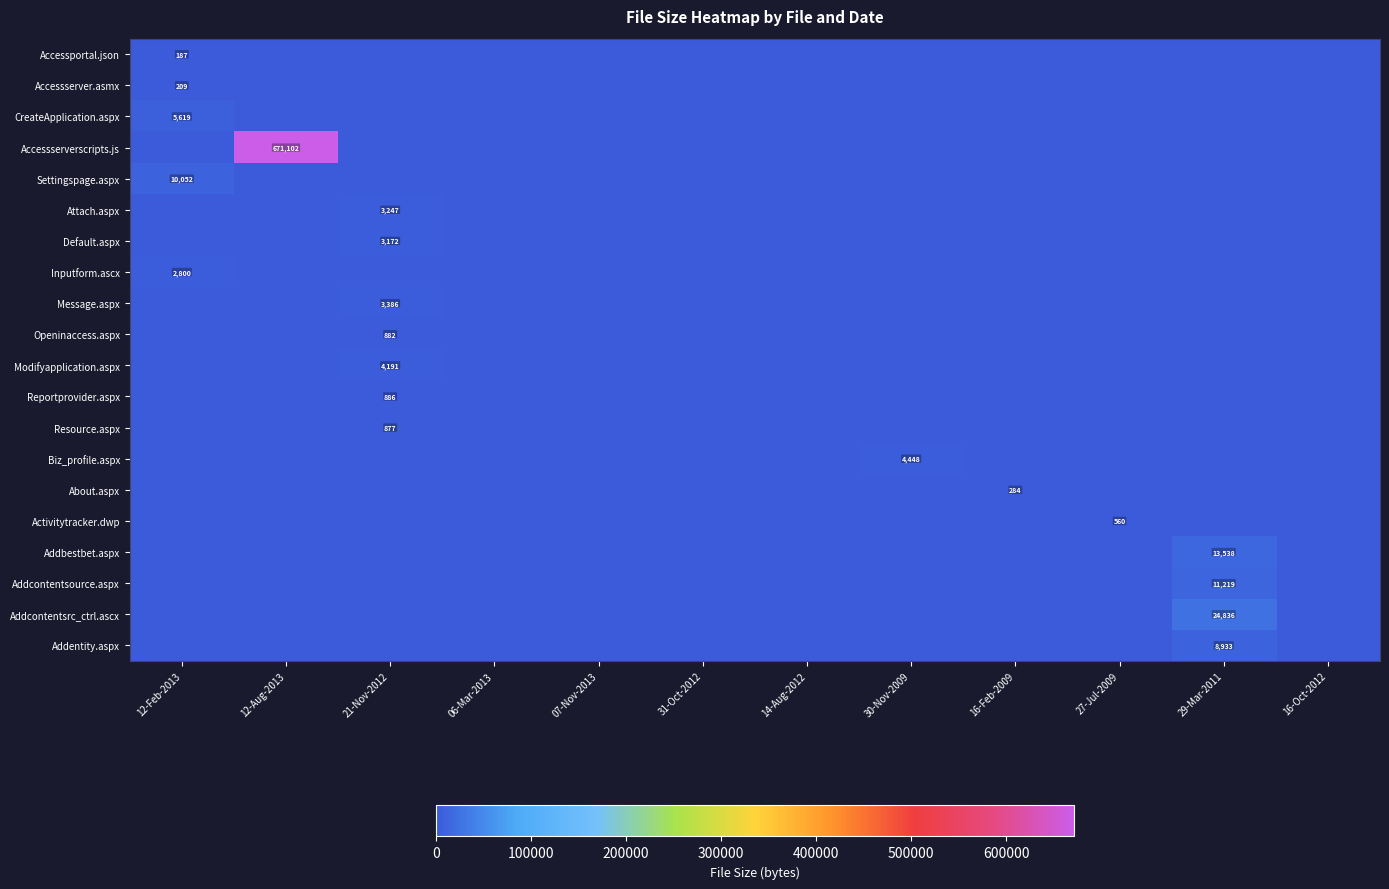

At how many categories does at least one series exceed 248361?

1